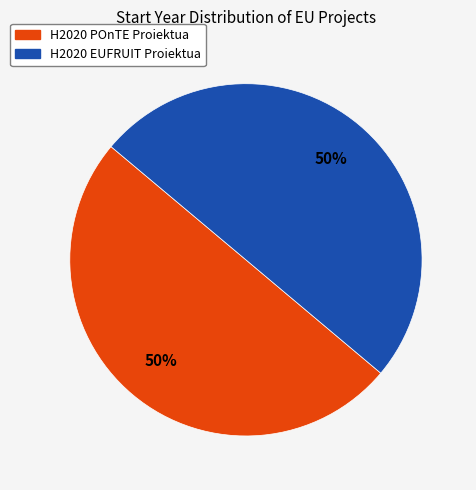

To the nearest percent, what is the average slice percentage?

50%